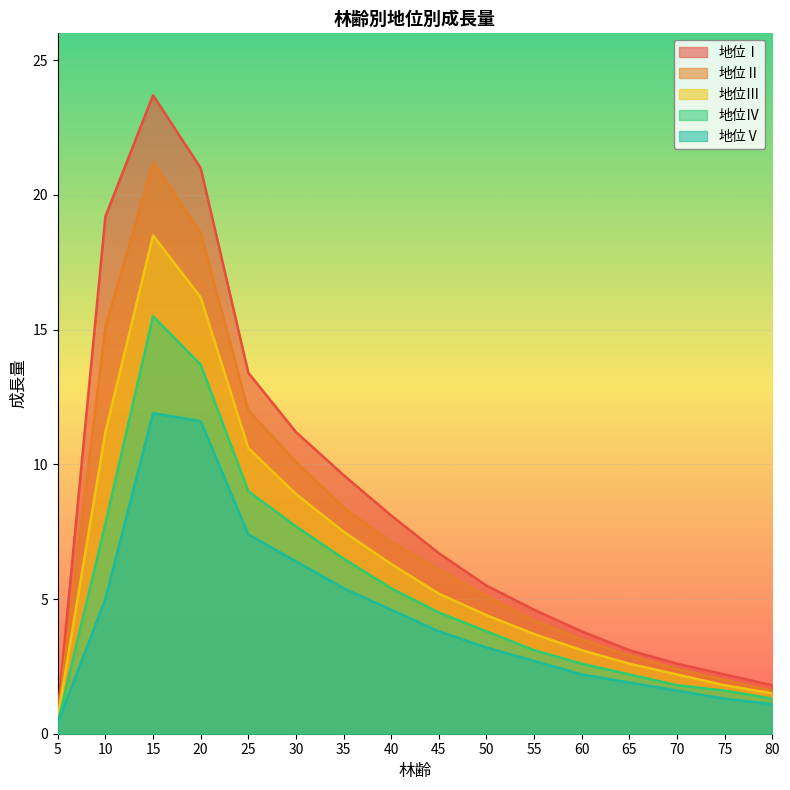

Which has a higher value, 55 or 80?

55